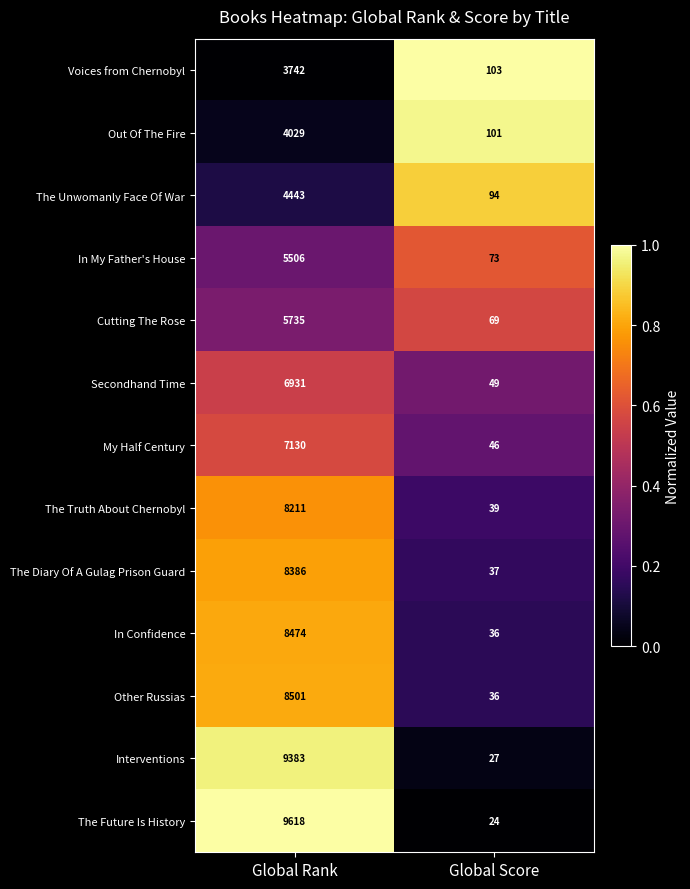

Which category has the lowest value across all series?

Global Score